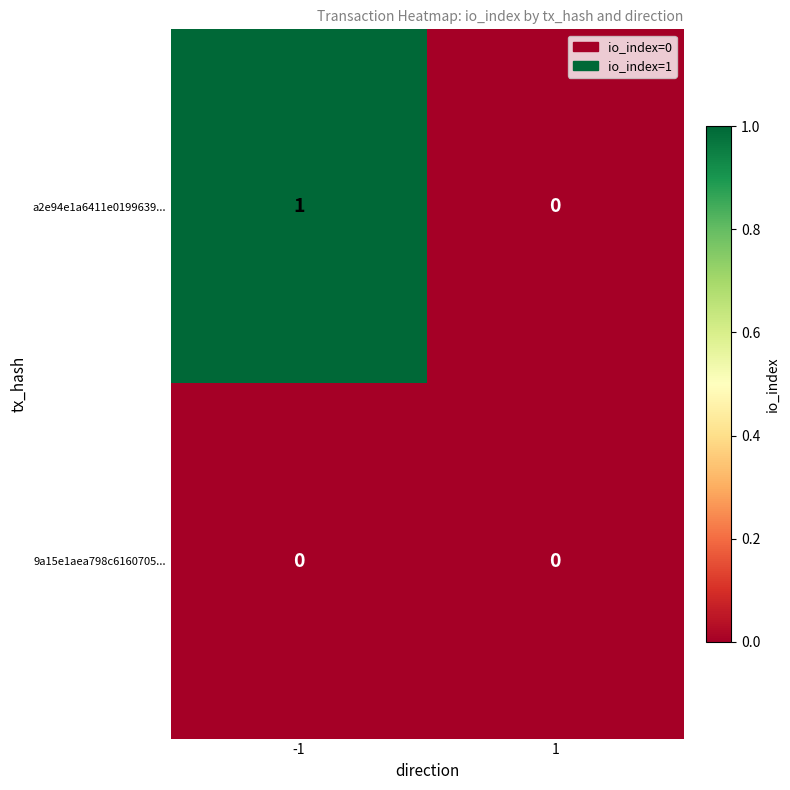

List the series in order of their overall mean, highest first.

a2e94e1a6411e0199639..., 9a15e1aea798c6160705...